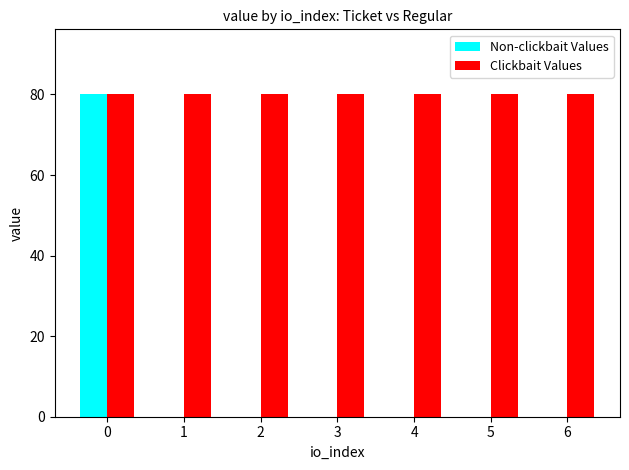

The value of Non-clickbait Values at 5 is 36.8. True or false?

False